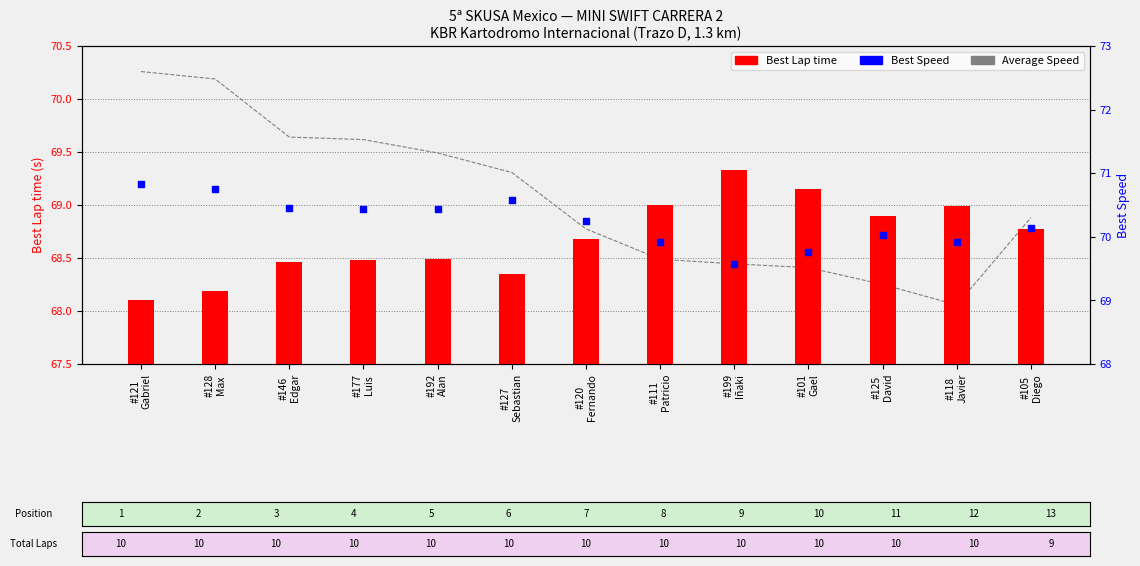

Which series has the largest Y range (max minus min)?

Average Speed